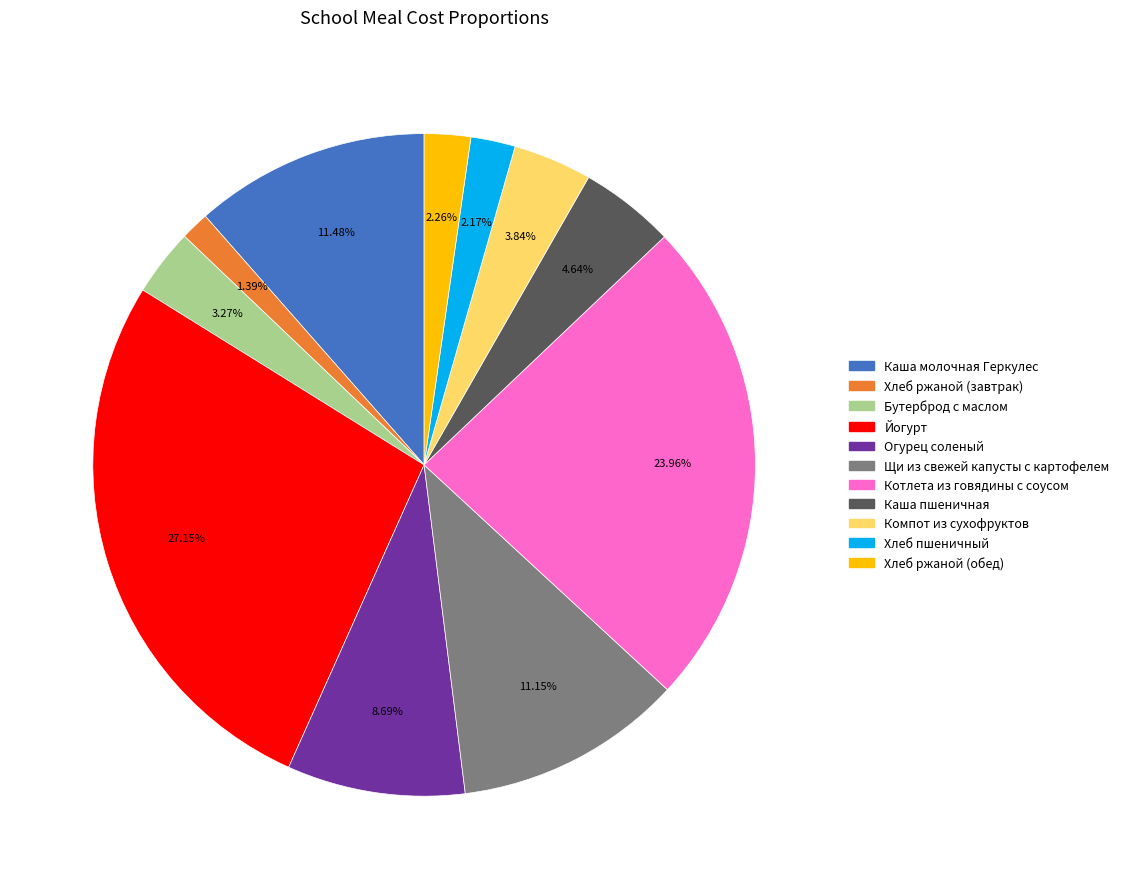

True or false: Каша пшеничная accounts for 5% of the total.

True